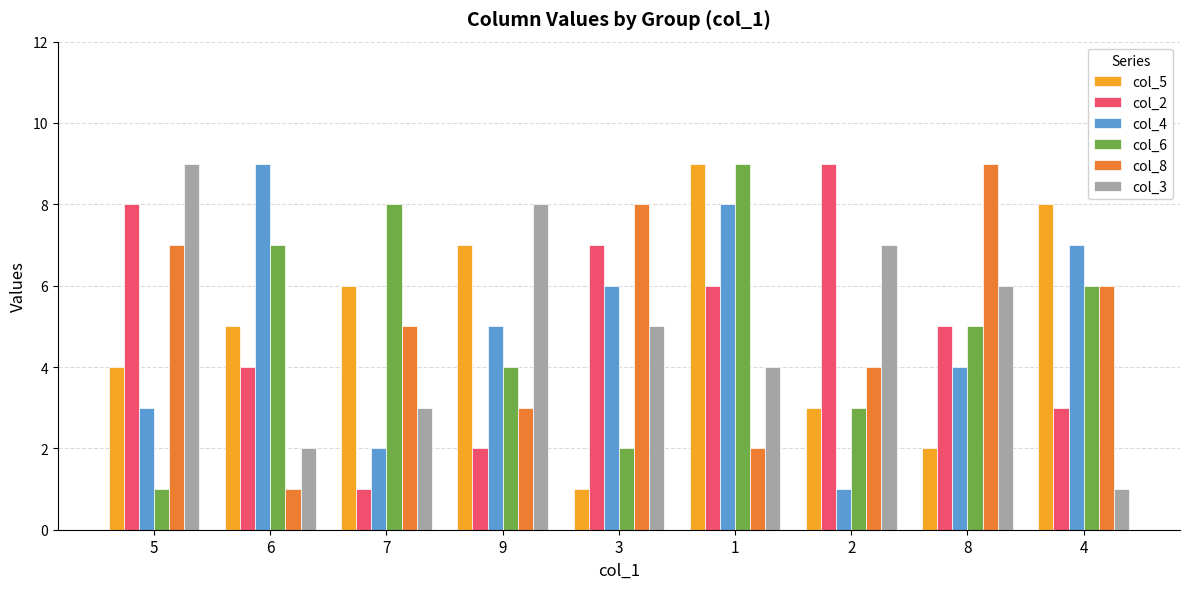

How many series are shown in this chart?

6